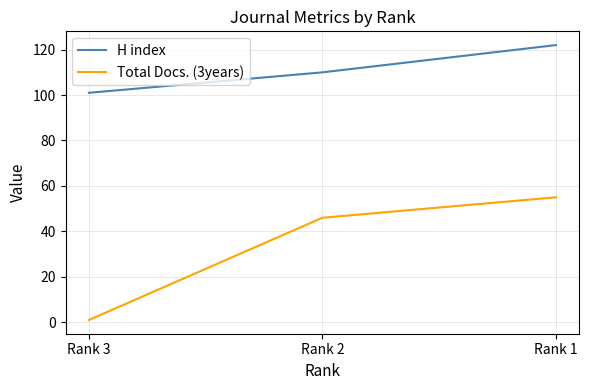

Reading left to right, list all the values displayed in this chart.

H index: Rank 3=101	Rank 2=110	Rank 1=122
Total Docs. (3years): Rank 3=1	Rank 2=46	Rank 1=55